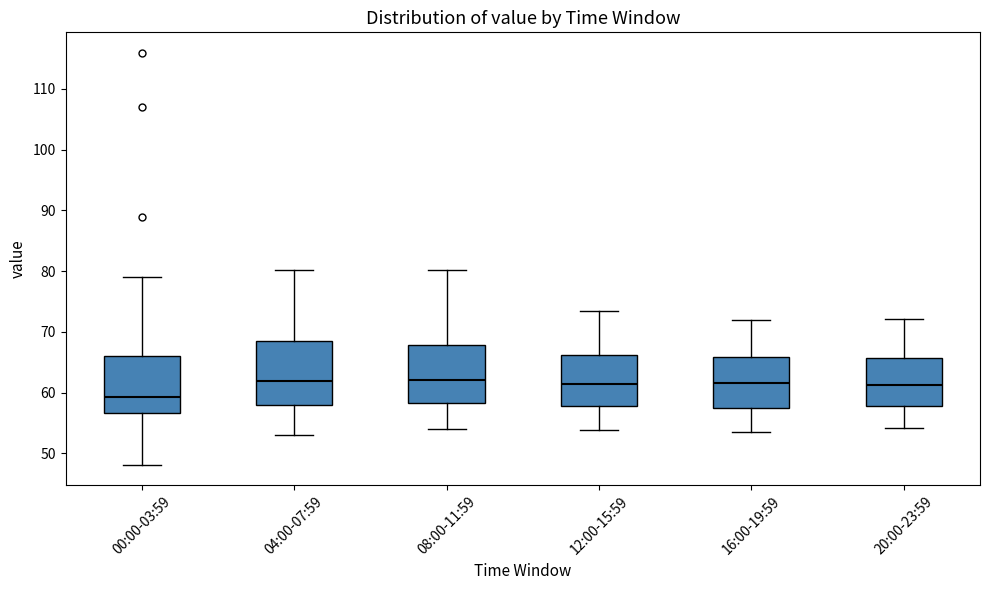

Where does the median line of the box for 08:00-11:59 sit on the y-axis? The values are not printed on the chart, so give them approximately, as read against the axis.

62